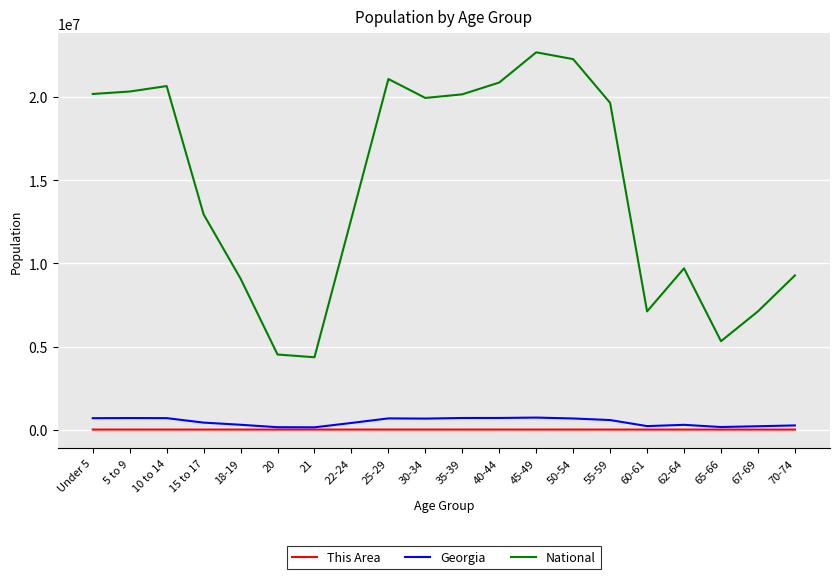

True or false: Georgia has more than 1 points higher than both neighbors.

True